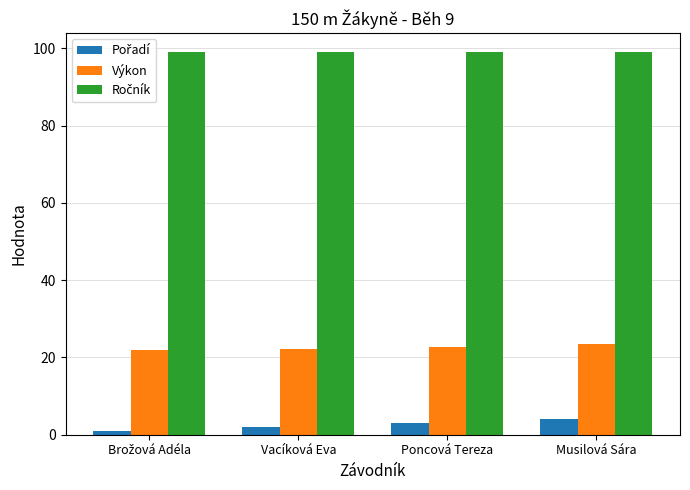

At how many categories does at least one series exceed 26?

4